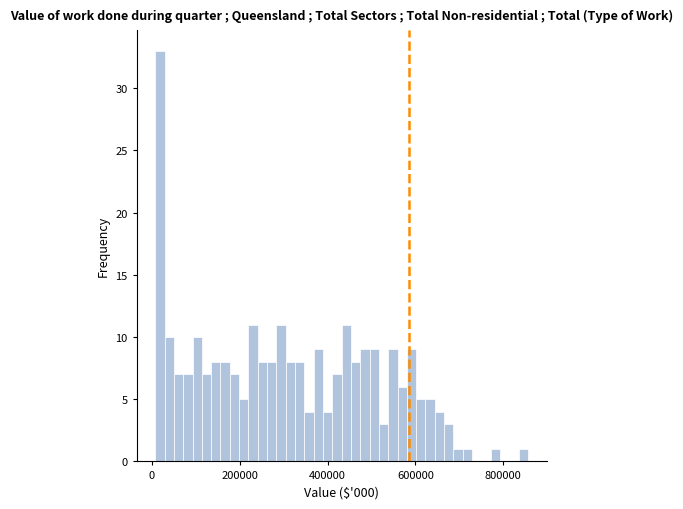

Around what value on the x-axis is the tallest bar? Give the approximate position of its centre, as read against the axis.

20000